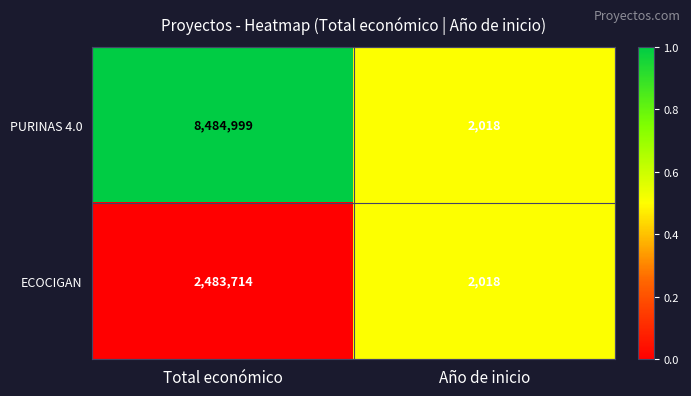

What is the total value across all series at Total económico?

10968713